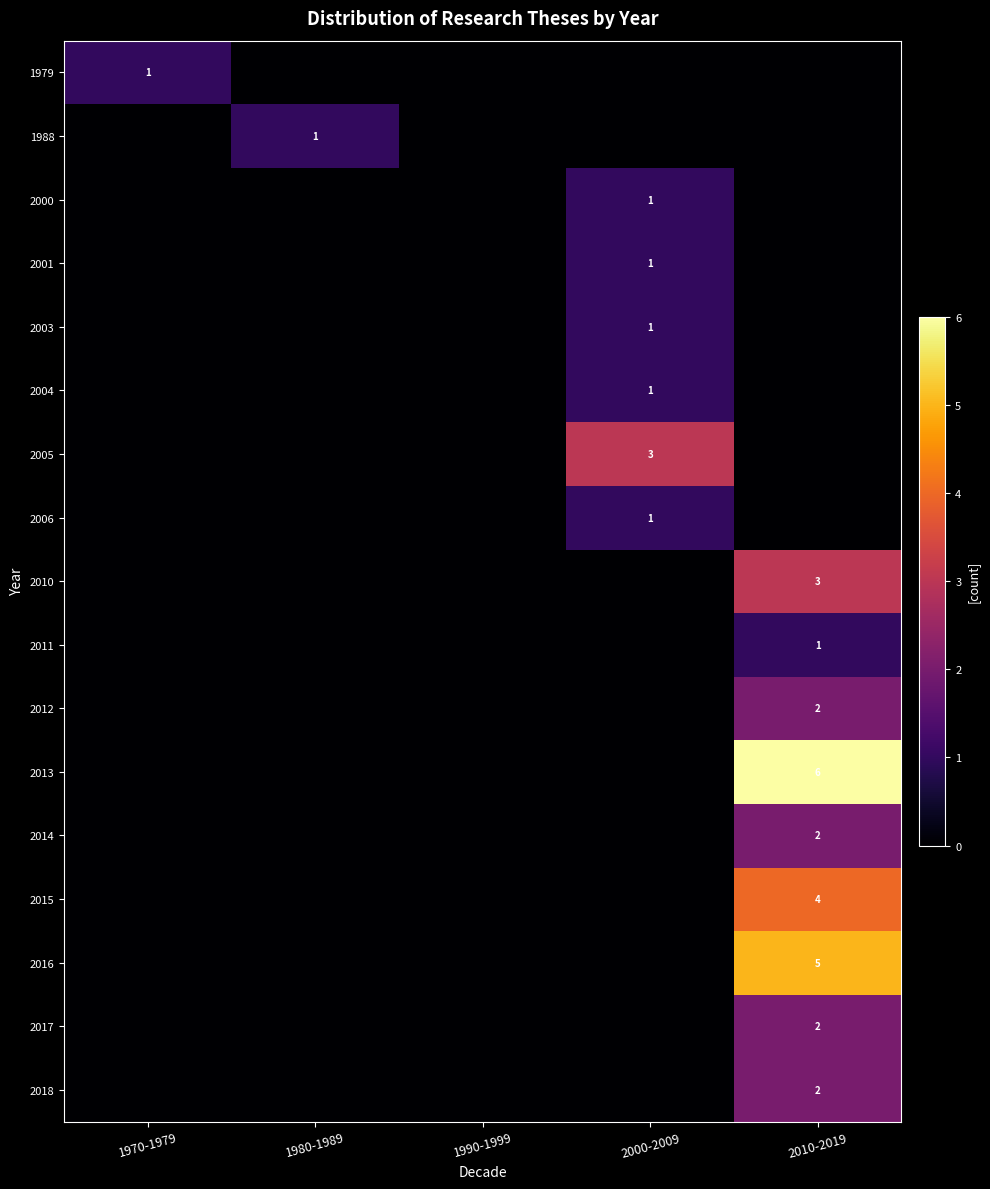

Is it true that 2011 equals 1 at 2010-2019?

True